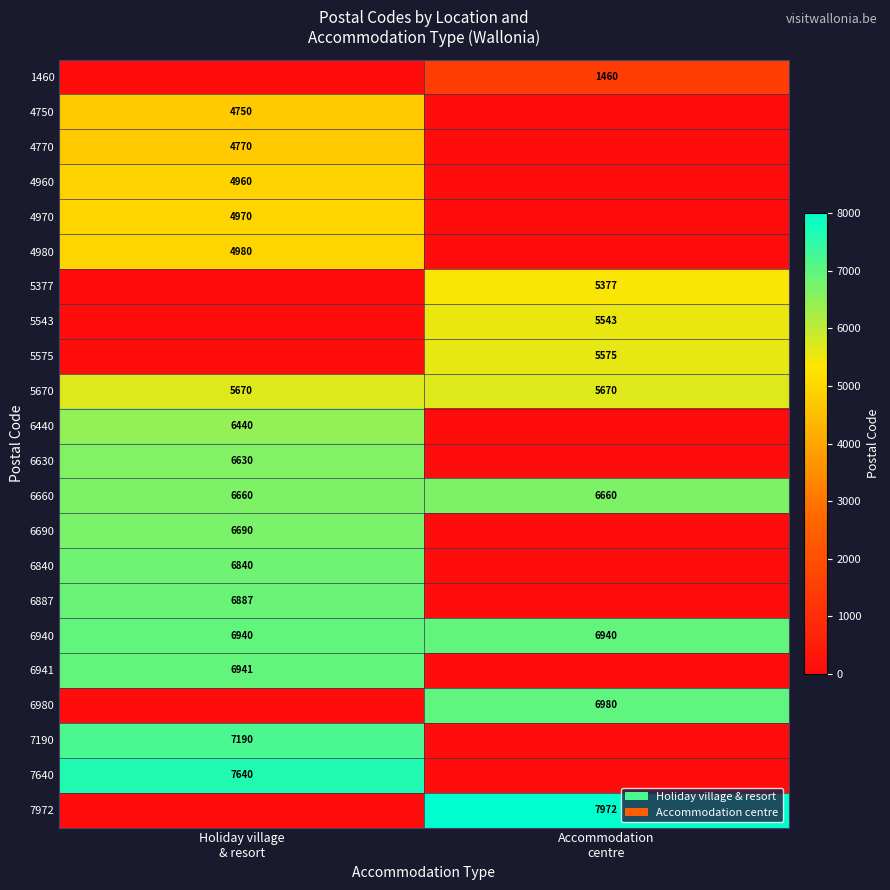

List the labels in order of 4750 value, largest first.

Holiday village & resort, Accommodation centre